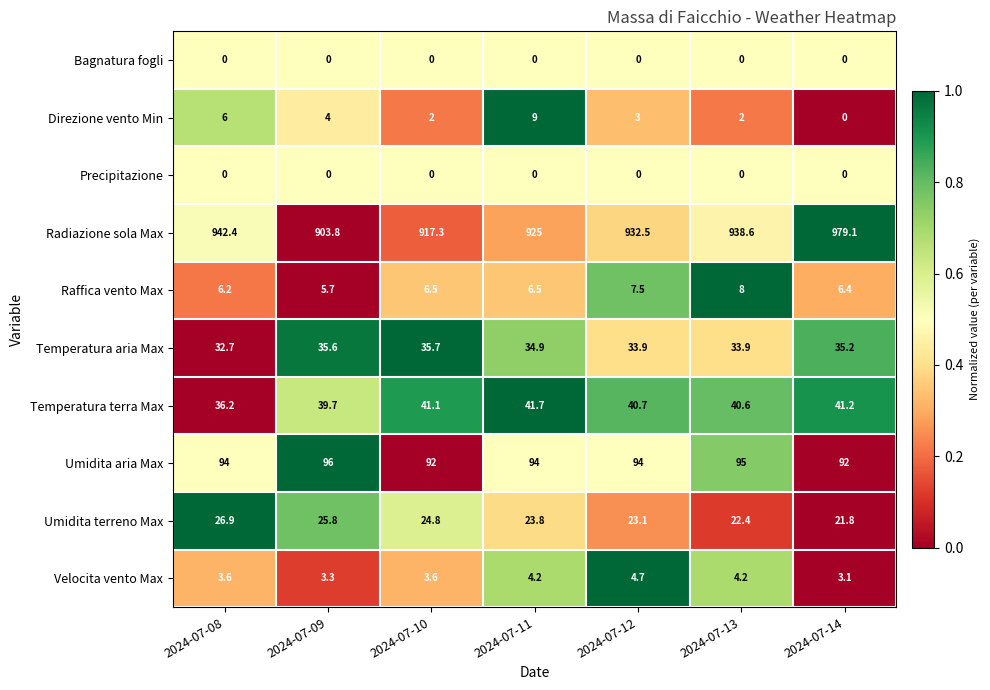

Is the value of Raffica vento Max at 2024-07-14 greater than the value of Precipitazione at 2024-07-09?

Yes